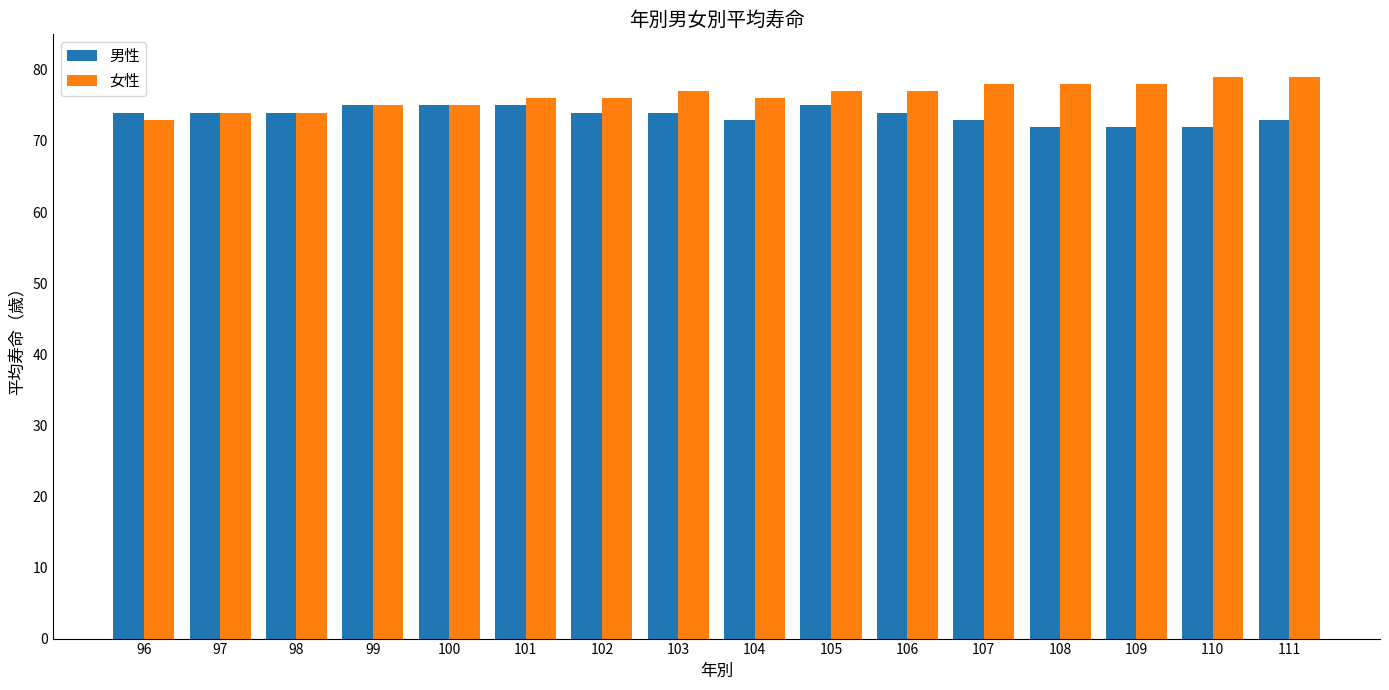

What is the total value across all series at 104?

149